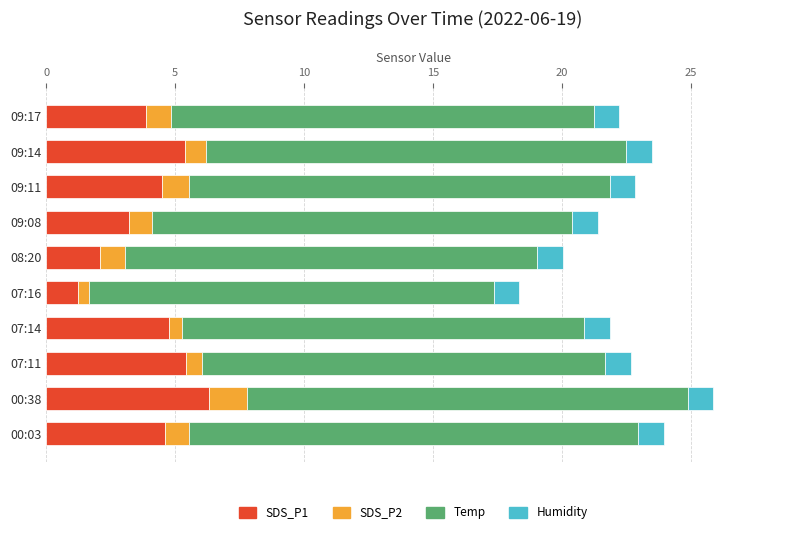

What is the difference between the maximum and minimum values in the SDS_P1 series?

5.1